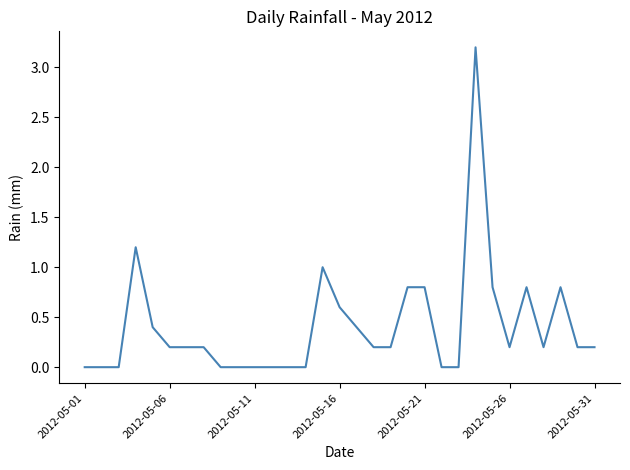

What is the difference between the maximum and minimum values?

3.2